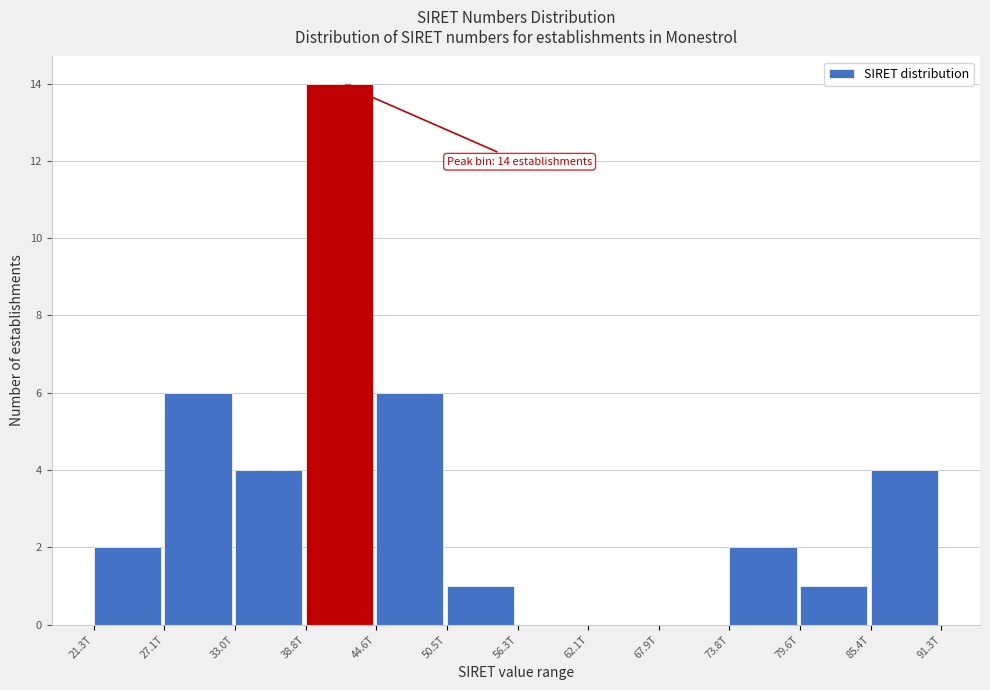

Reading left to right, extract all data points from this chart.

21.3T=2	27.1T=6	33.0T=4	38.8T=14	44.6T=6	50.5T=1	56.3T=0	62.1T=0	67.9T=0	73.8T=2	79.6T=1	85.4T=4